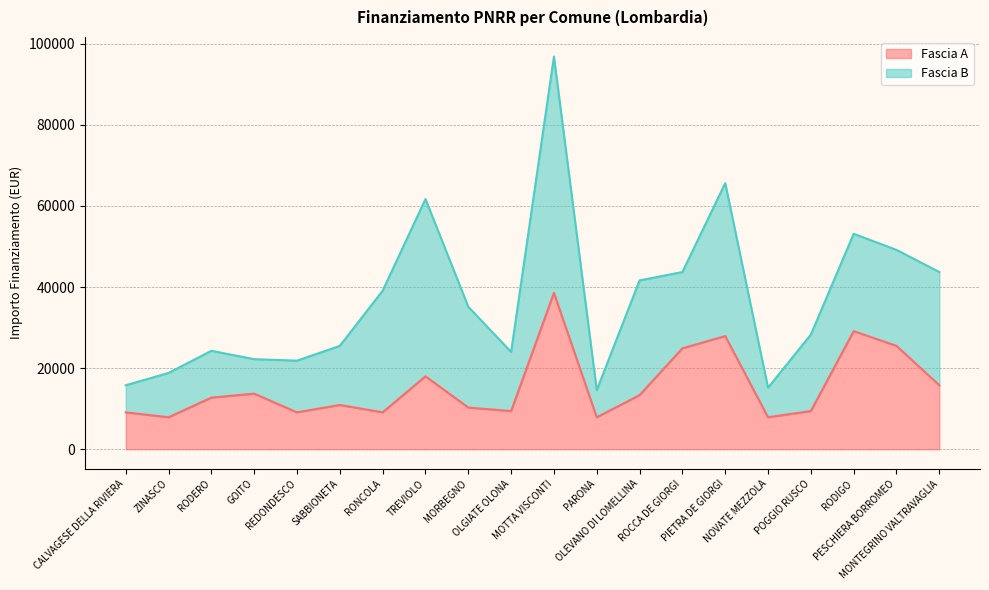

What is the change in value from RODERO to SABBIONETA?

-1821